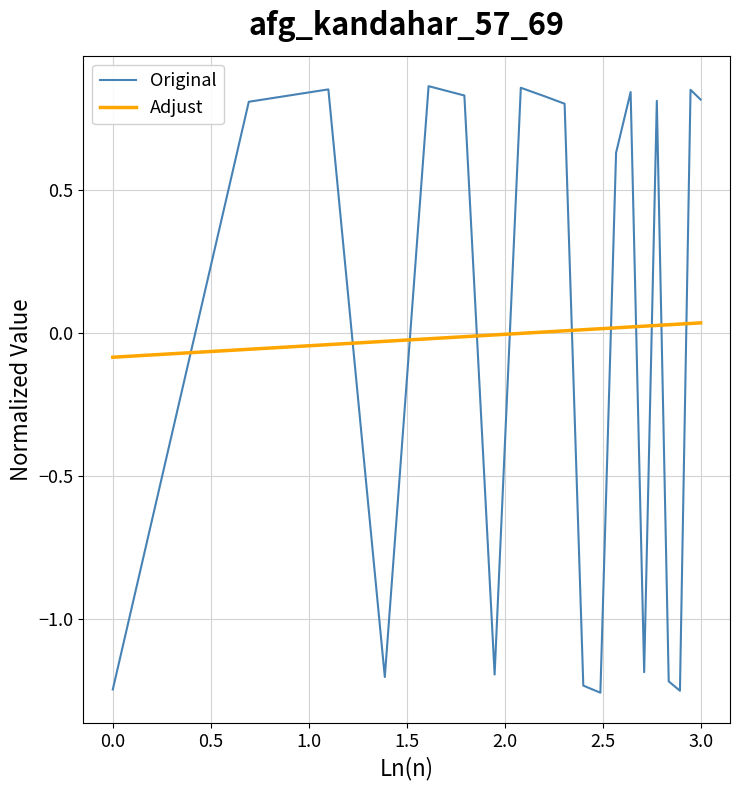

Which series has the largest range (max minus min)?

Original